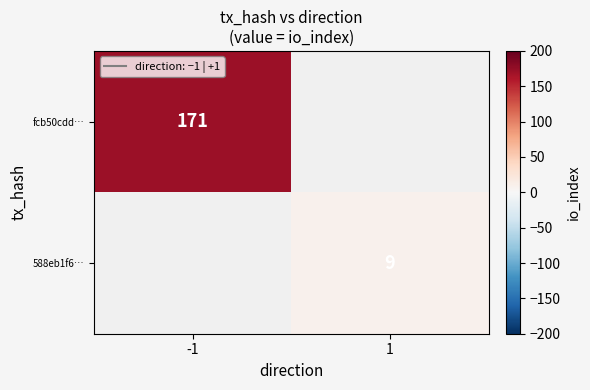

How many data points does each series have?

2